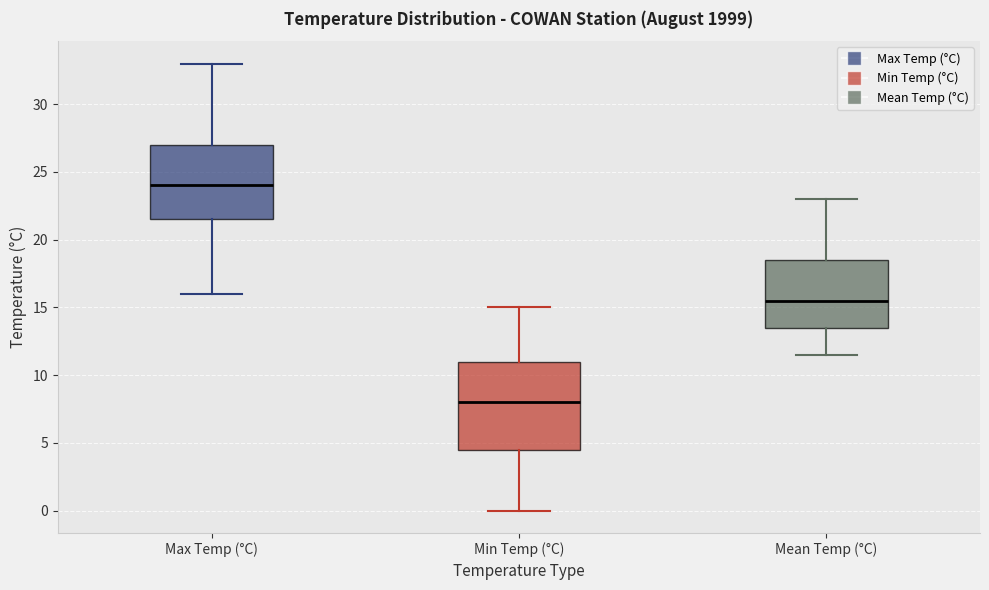

Which box's median line is the highest?

Max Temp (°C)